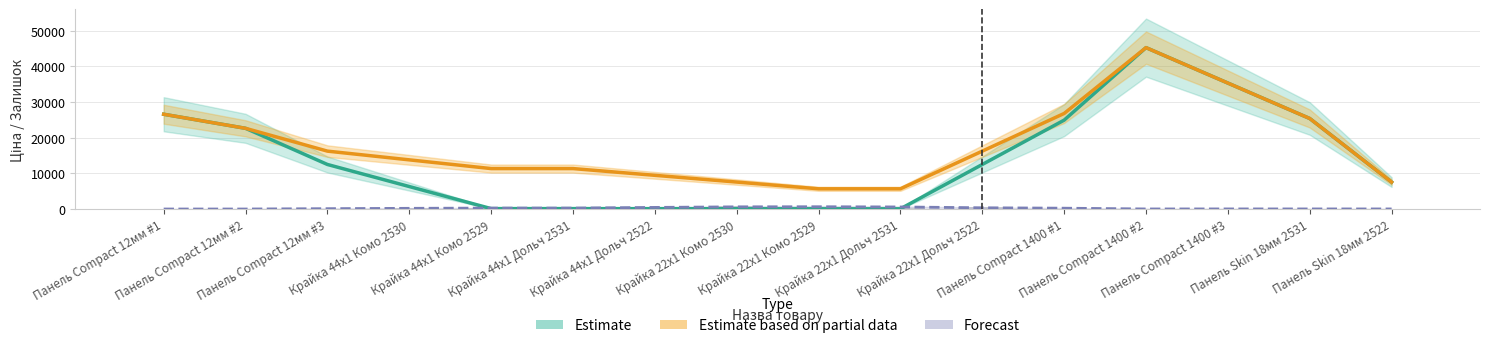

Reading left to right, transcribe all the data shown in this chart.

Estimate: Панель Compact 12мм #1=26565.4	Панель Compact 12мм #2=22618.4	Панель Compact 12мм #3=12485.4	Крайка 44x1 Комо 2530=6299.4	Крайка 44x1 Комо 2529=113.3	Крайка 44x1 Дольч 2531=113.3	Крайка 44x1 Дольч 2522=94.5	Крайка 22x1 Комо 2530=75.6	Крайка 22x1 Комо 2529=56.7	Крайка 22x1 Дольч 2531=56.7	Крайка 22x1 Дольч 2522=12485.4	Панель Compact 1400 #1=24914.2	Панель Compact 1400 #2=45236.9	Панель Compact 1400 #3=35304.5	Панель Skin 18мм 2531=25372.2	Панель Skin 18мм 2522=7545.9
Estimate based on partial data: Панель Compact 12мм #1=26565.4	Панель Compact 12мм #2=22618.4	Панель Compact 12мм #3=16225.7	Крайка 44x1 Комо 2530=13779.8	Крайка 44x1 Комо 2529=11334.0	Крайка 44x1 Дольч 2531=11334.0	Крайка 44x1 Дольч 2522=9445.0	Крайка 22x1 Комо 2530=7556.0	Крайка 22x1 Комо 2529=5667.0	Крайка 22x1 Дольч 2531=5667.0	Крайка 22x1 Дольч 2522=16225.7	Панель Compact 1400 #1=26784.3	Панель Compact 1400 #2=45236.9	Панель Compact 1400 #3=35304.5	Панель Skin 18мм 2531=25372.2	Панель Skin 18мм 2522=7545.9
Forecast: Панель Compact 12мм #1=0.0	Панель Compact 12мм #2=0.0	Панель Compact 12мм #3=96.3	Крайка 44x1 Комо 2530=193.0	Крайка 44x1 Комо 2529=264.7	Крайка 44x1 Дольч 2531=265.0	Крайка 44x1 Дольч 2522=450.0	Крайка 22x1 Комо 2530=611.0	Крайка 22x1 Комо 2529=637.7	Крайка 22x1 Дольч 2531=575.3	Крайка 22x1 Дольч 2522=346.7	Панель Compact 1400 #1=230.7	Панель Compact 1400 #2=16.3	Панель Compact 1400 #3=25.0	Панель Skin 18мм 2531=22.0	Панель Skin 18мм 2522=21.3